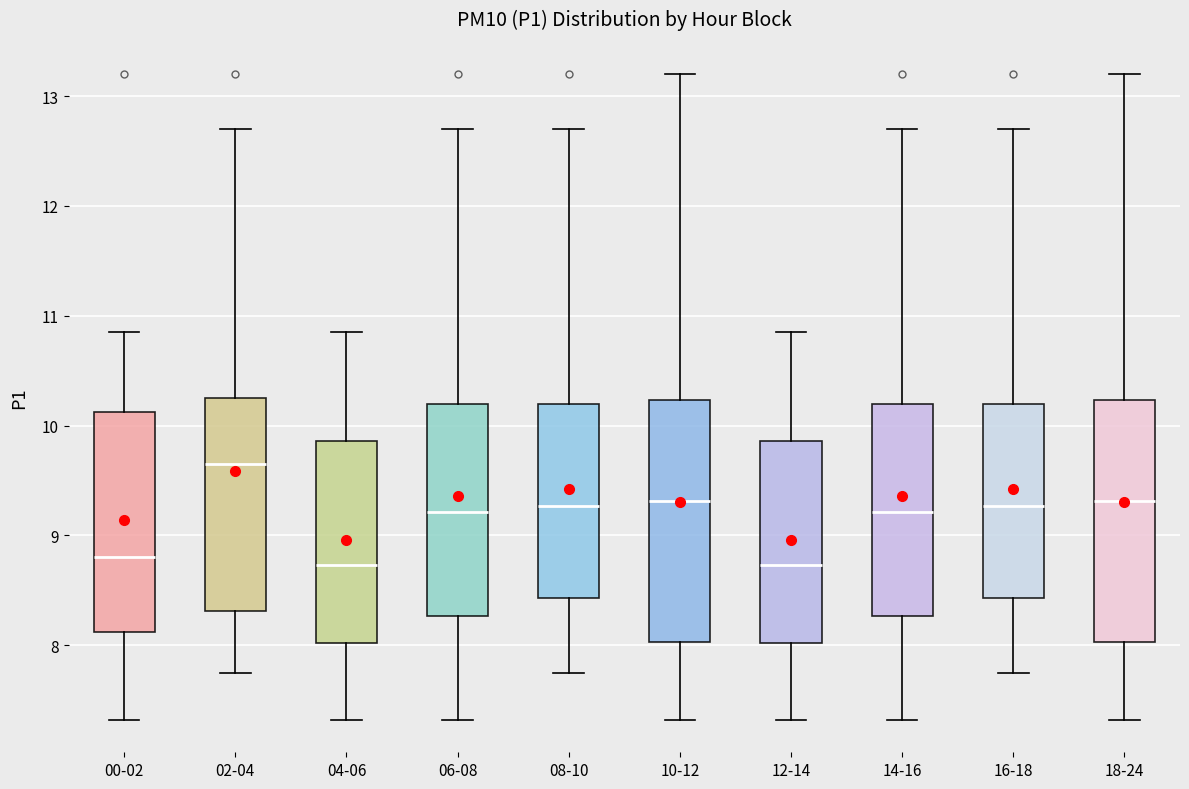

Where does the upper whisker of the box for 06-08 end on the y-axis? The values are not printed on the chart, so give them approximately, as read against the axis.

12.7